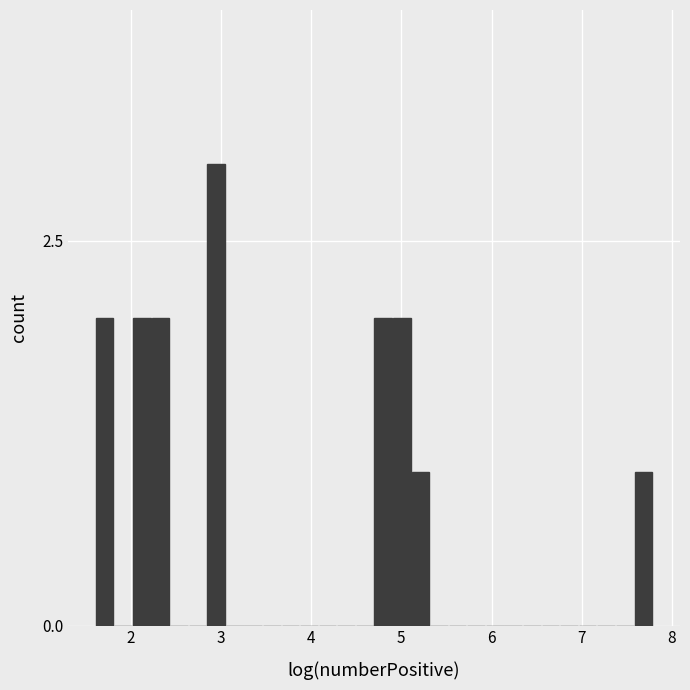

Around what value on the x-axis is the tallest bar? Give the approximate position of its centre, as read against the axis.

2.9